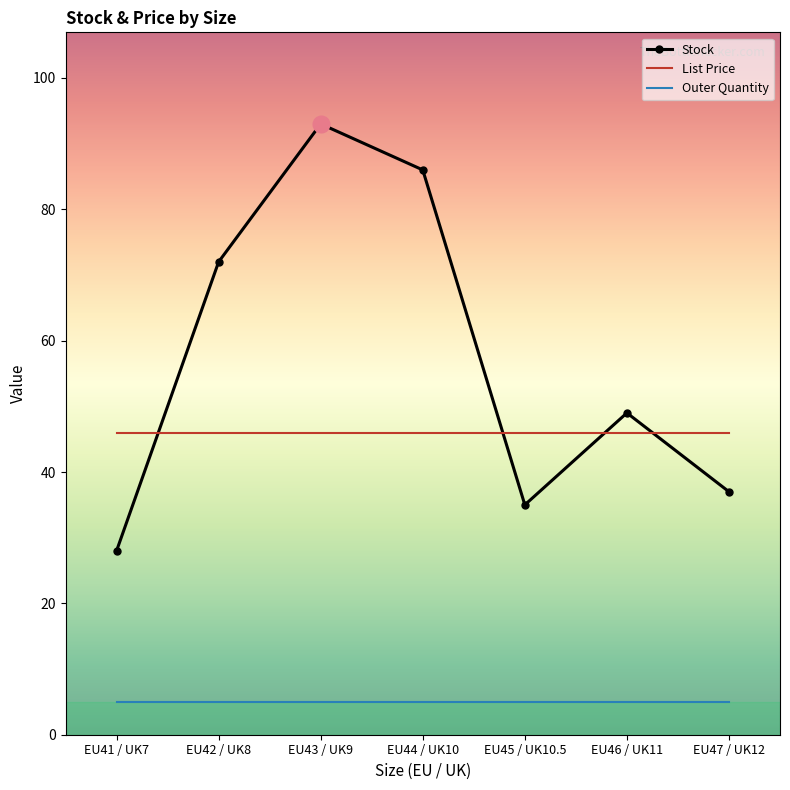

True or false: Outer Quantity has a value of 5.0 at EU44 / UK10.

True